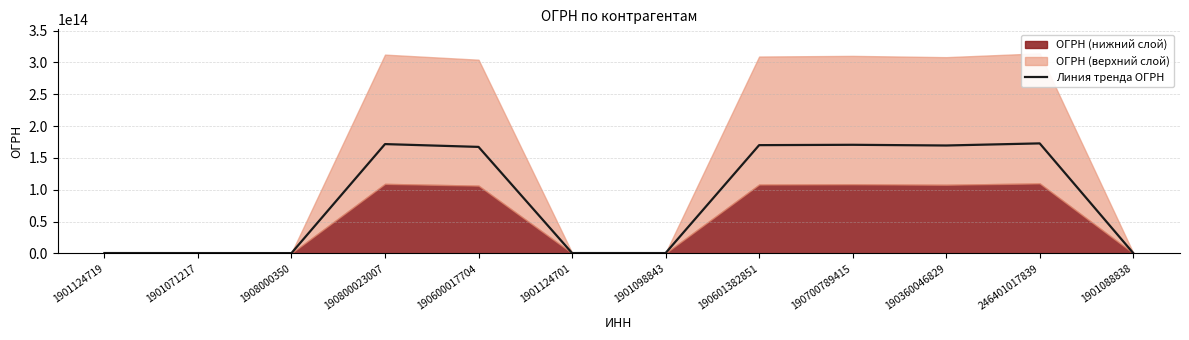

Which label corresponds to the smallest value in the chart?

1908000350